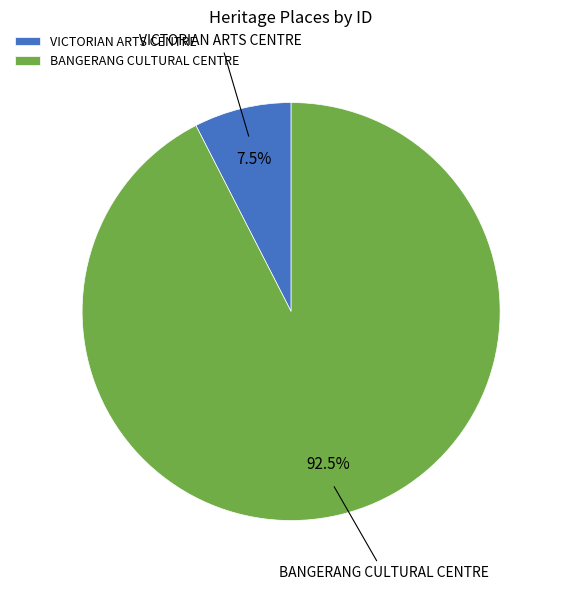

To the nearest percent, what is the difference between the BANGERANG CULTURAL CENTRE and VICTORIAN ARTS CENTRE slice percentages?

85%